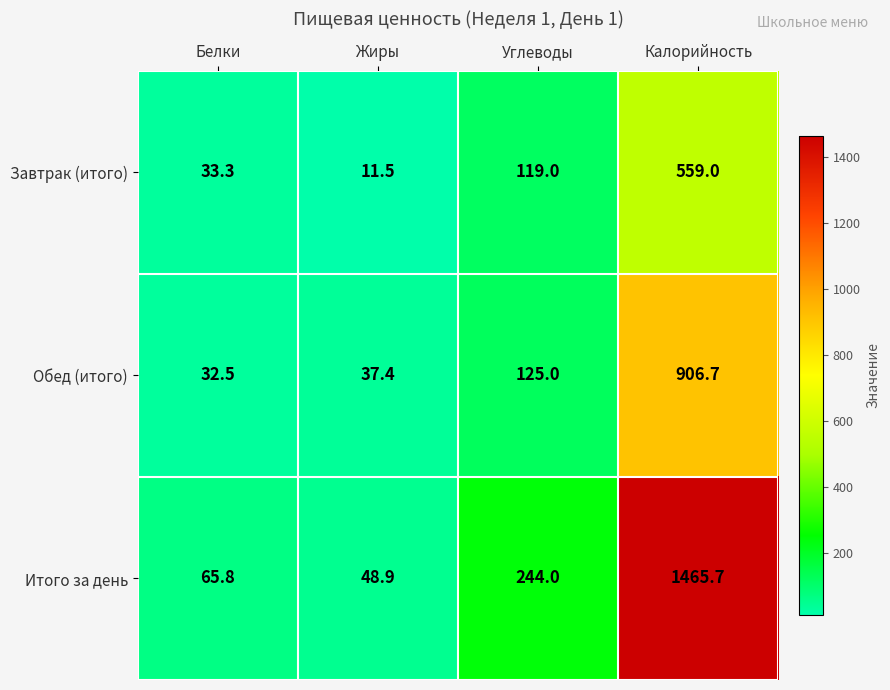

At which label does Обед (итого) reach its minimum?

Белки